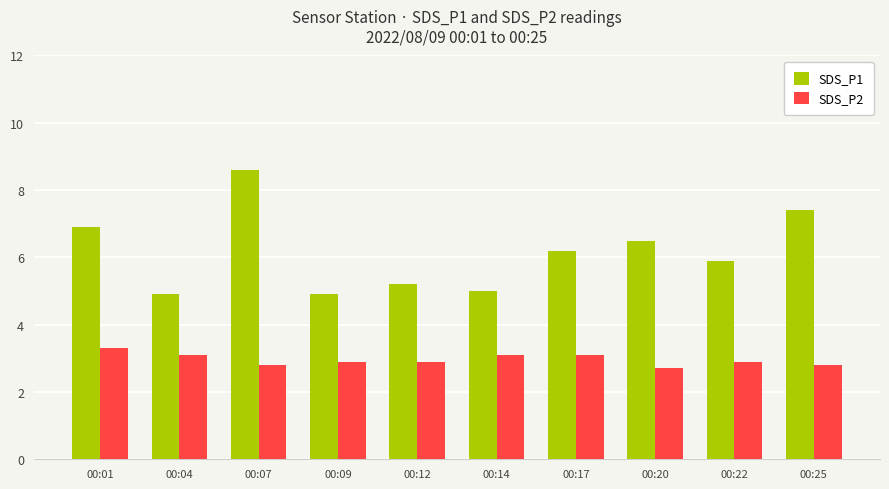

What is the highest value of the SDS_P2 series?

3.3